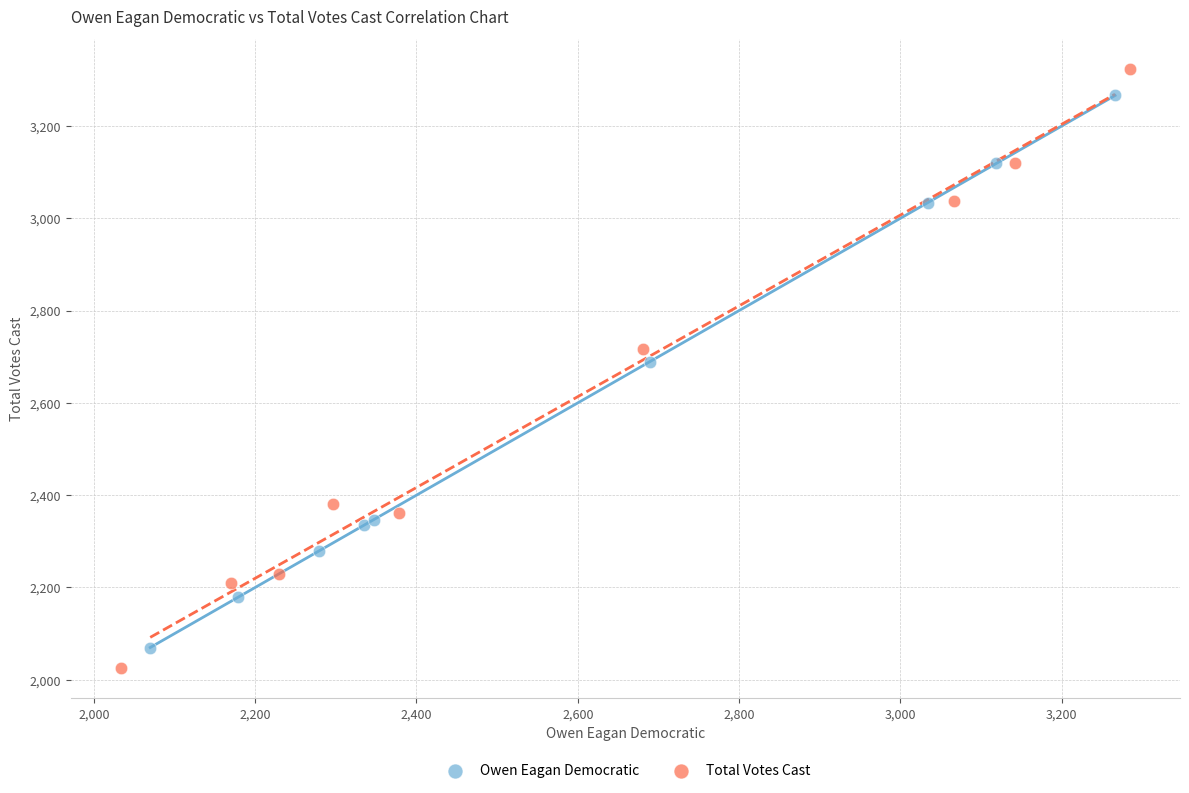

Which series contains the lowest Y value?

Total Votes Cast